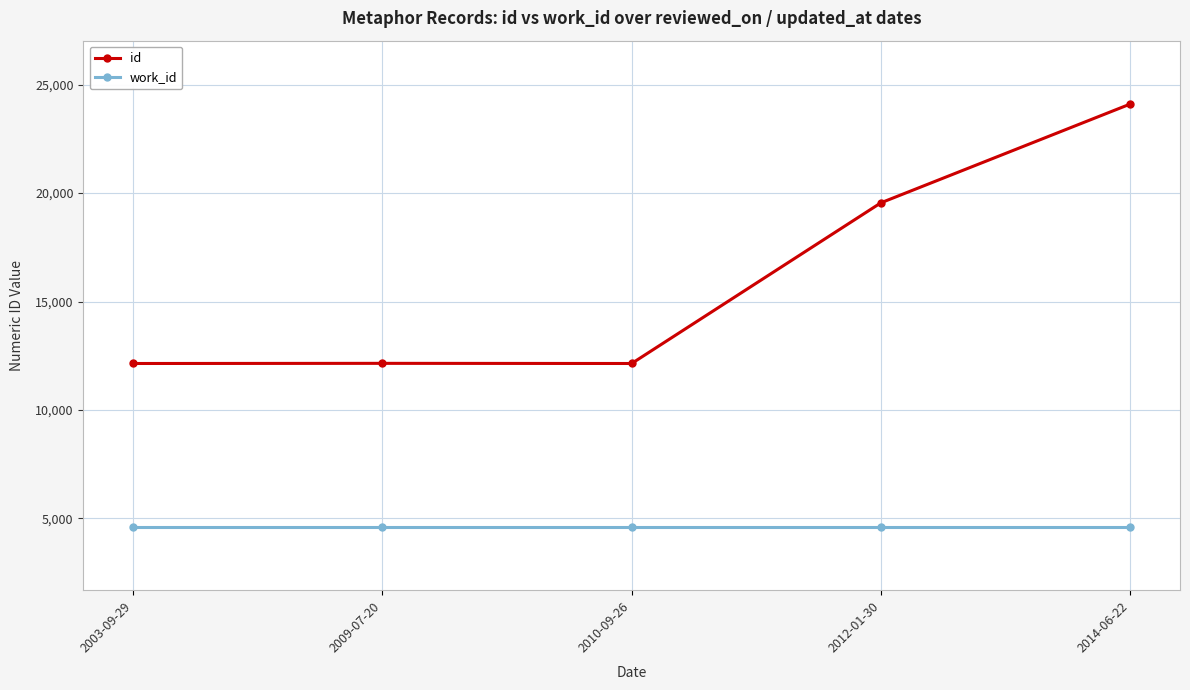

How many lines are shown in the chart?

2